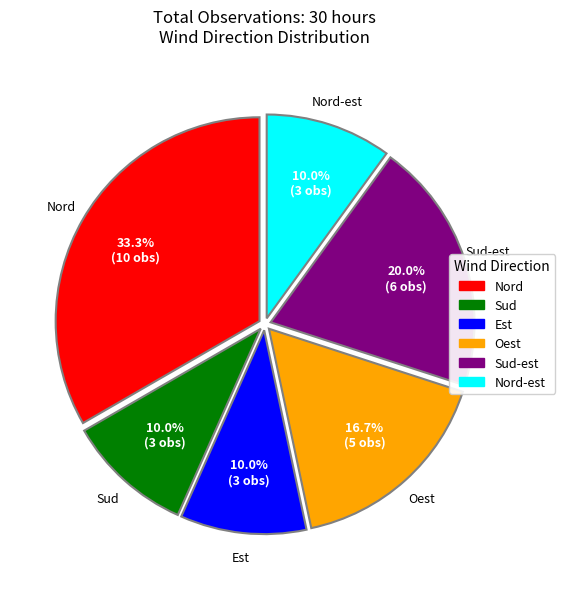

Count the number of slices in the pie.

6